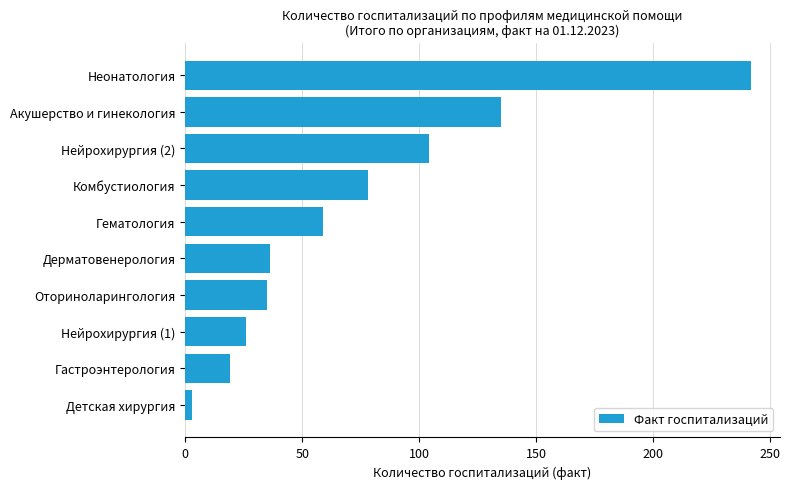

Which label corresponds to the largest value in the chart?

Неонатология